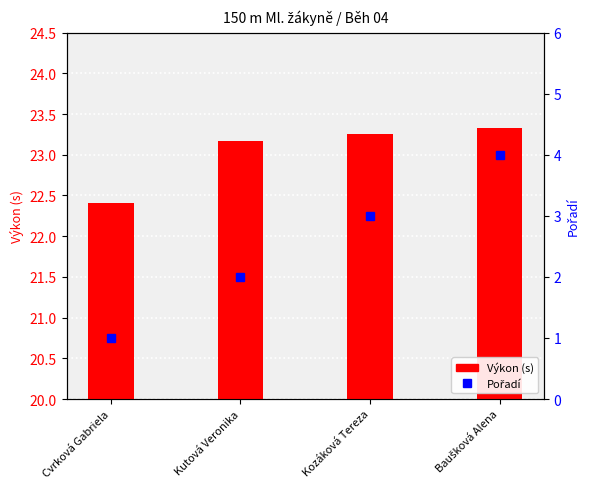

The Pořadí series shows 4.0 at Baušková Alena. True or false?

True